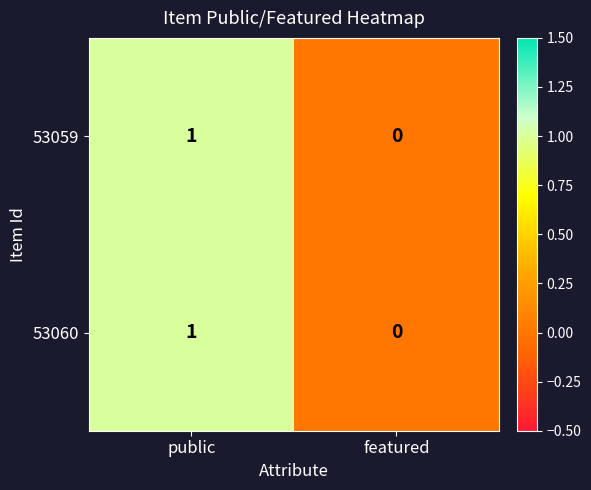

Is the value of 53059 at featured greater than the value of 53060 at public?

No